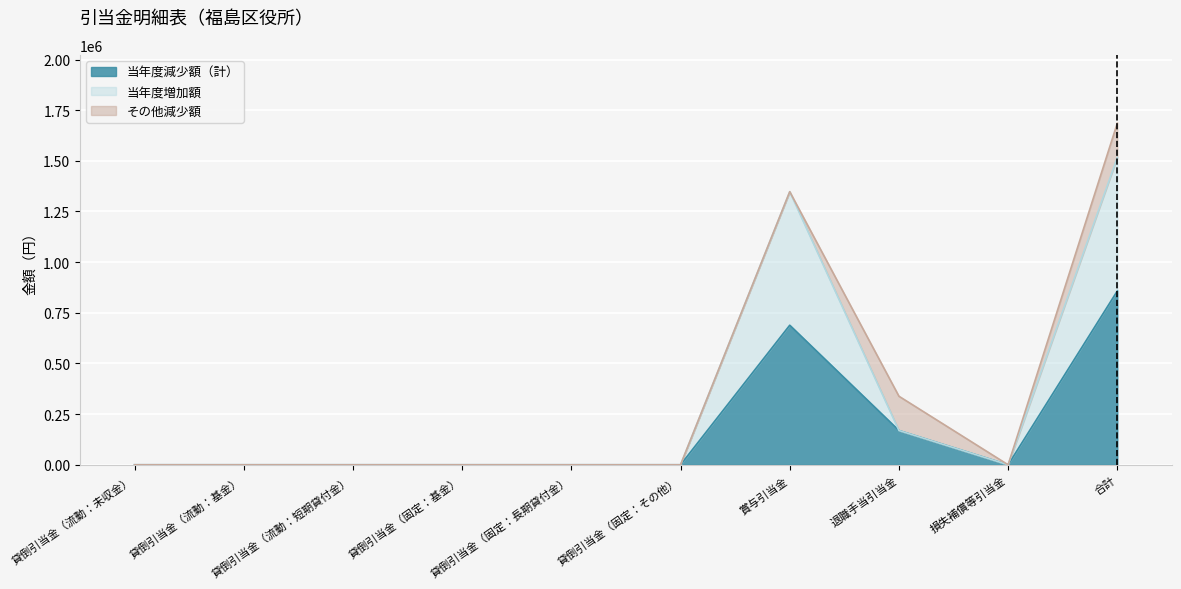

Count the number of categories in the chart.

10